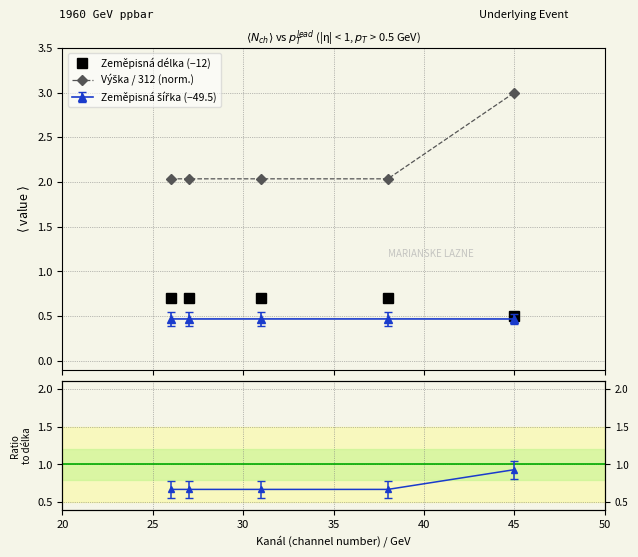

How many data points does each series have?

5